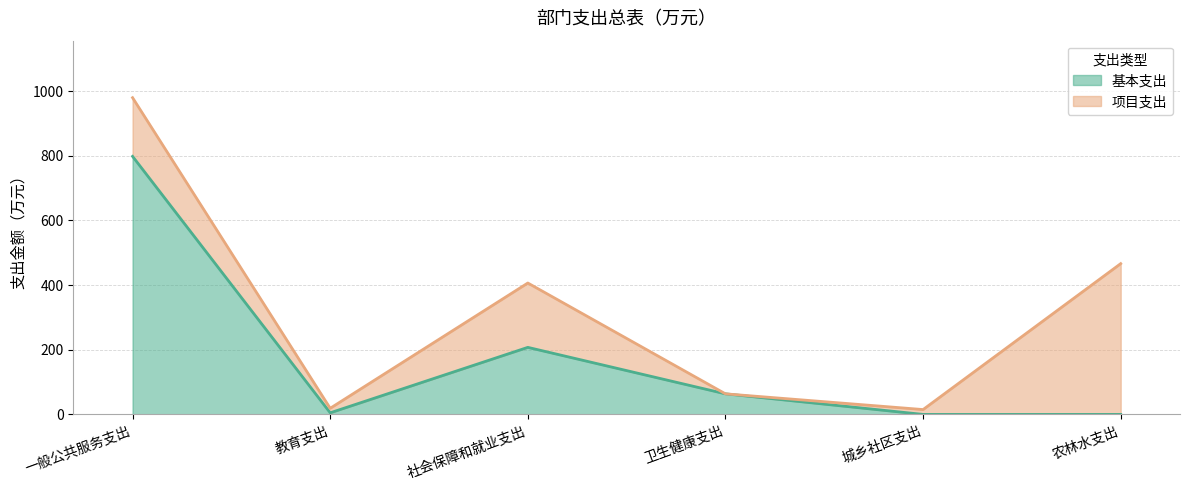

Does the chart display data point markers on the line(s)?

No